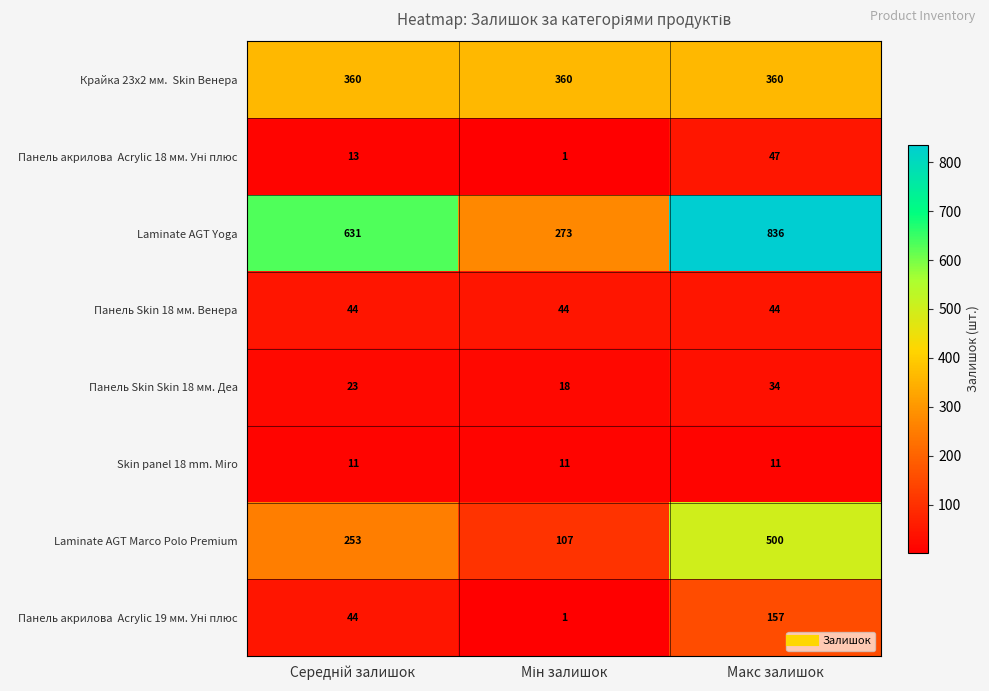

True or false: Панель Skin 18 мм. Венера has a value of 44 at Макс залишок.

True